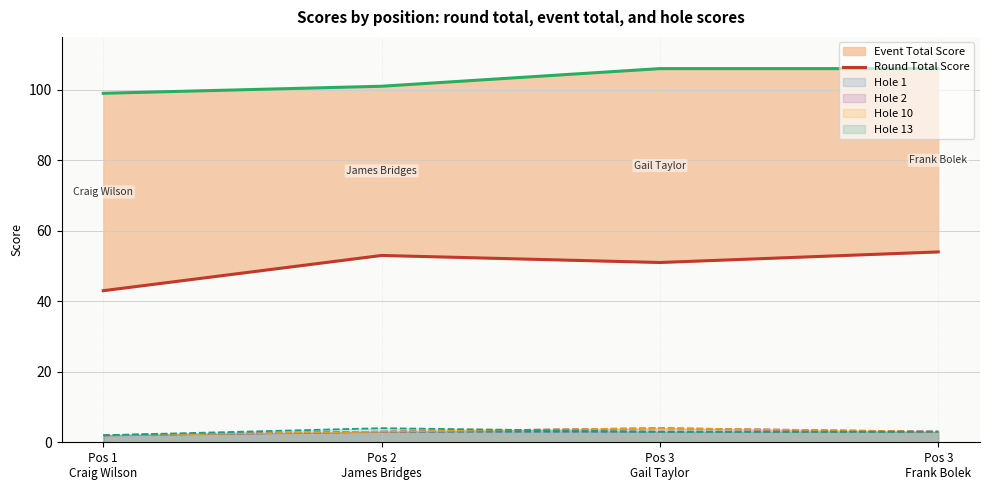

What is the value of the hole_1 line point at the 2nd from the left?

3